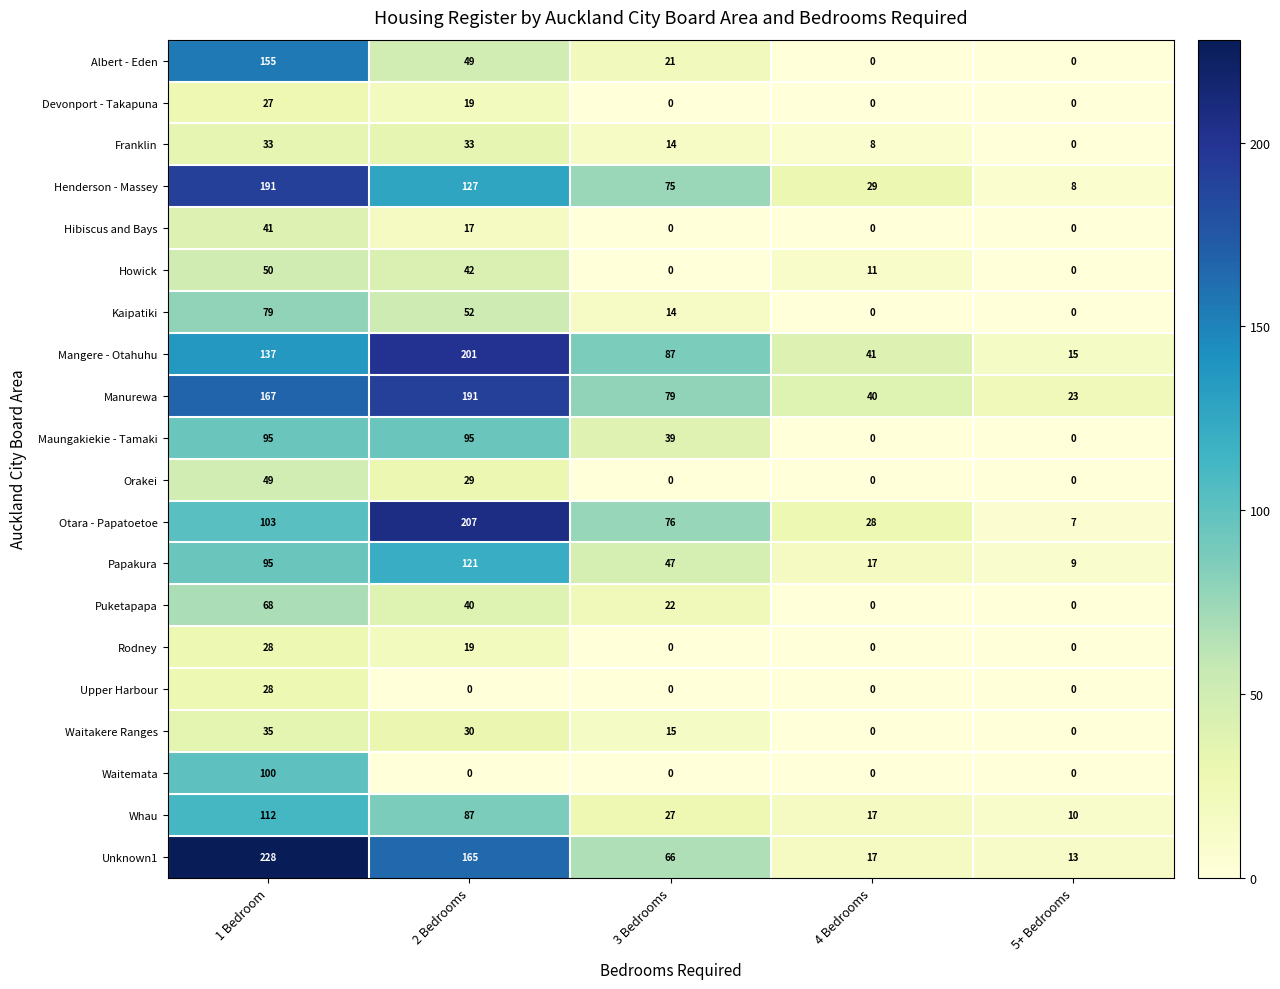

What is the sum of all Howick values?

103